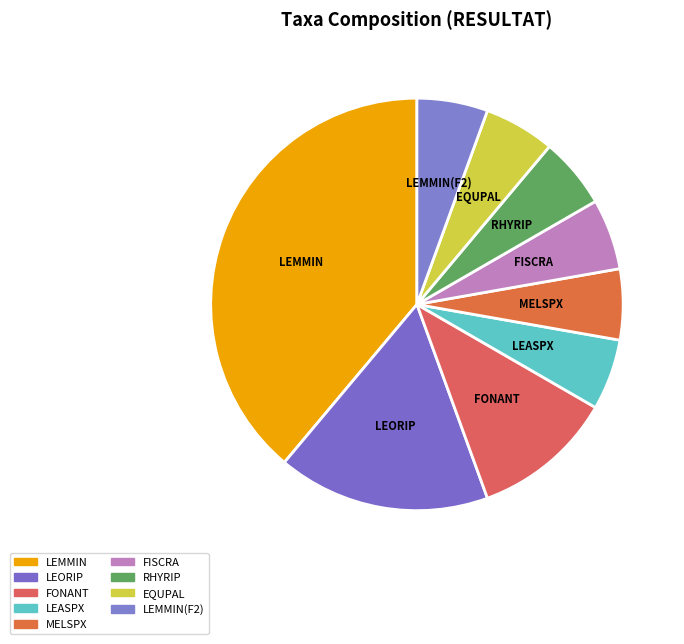

Which has a higher value, RHYRIP or LEMMIN?

LEMMIN